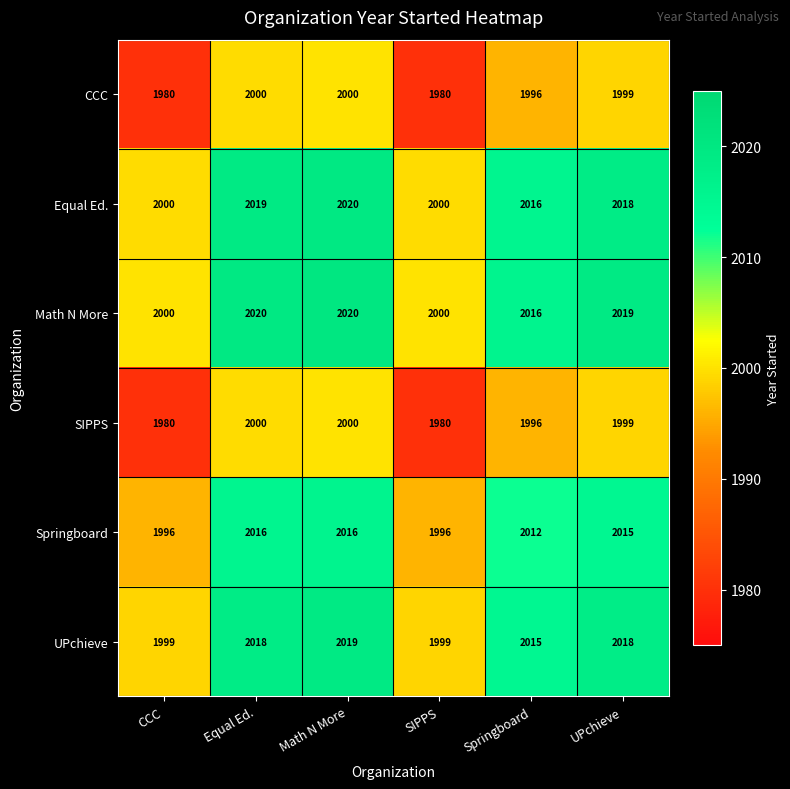

True or false: UPchieve has a value of 2912 at CCC.

False